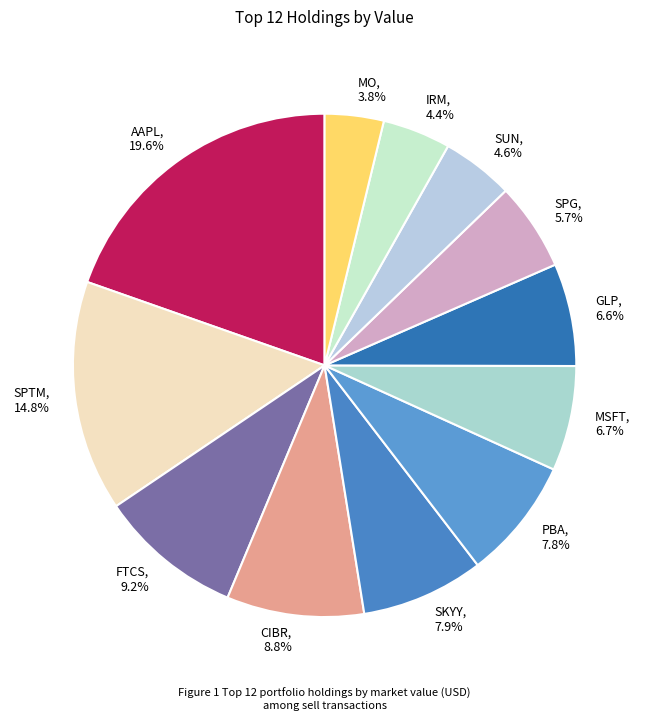

What portion of the pie excludes GLP?

93.4%